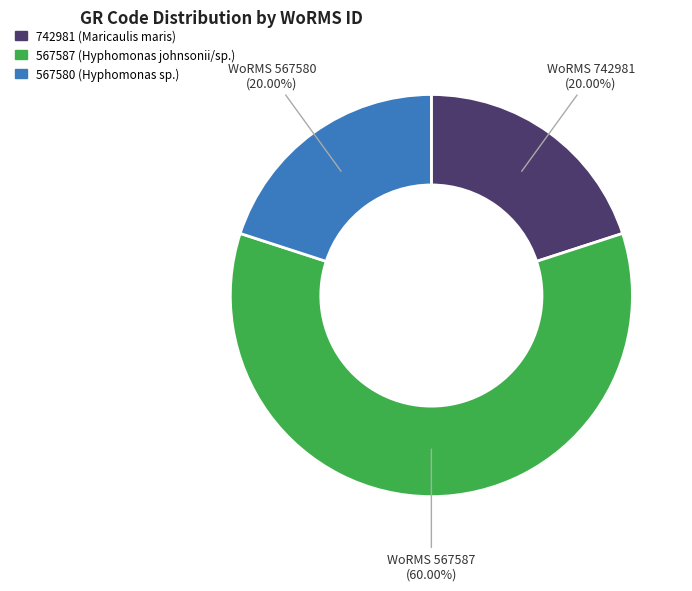

Is there a majority slice in this chart?

Yes